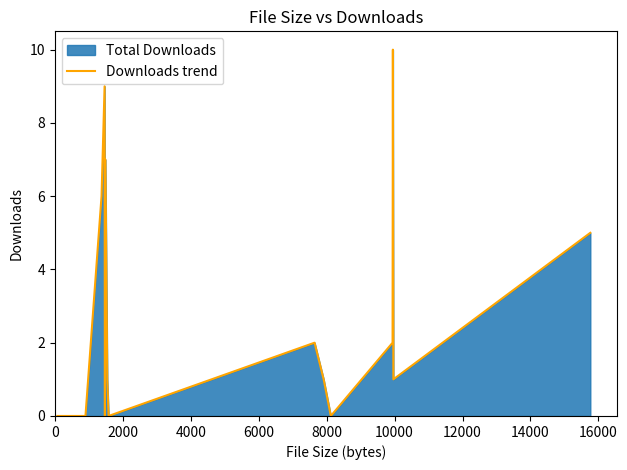

What is the difference between the maximum and minimum values?

10